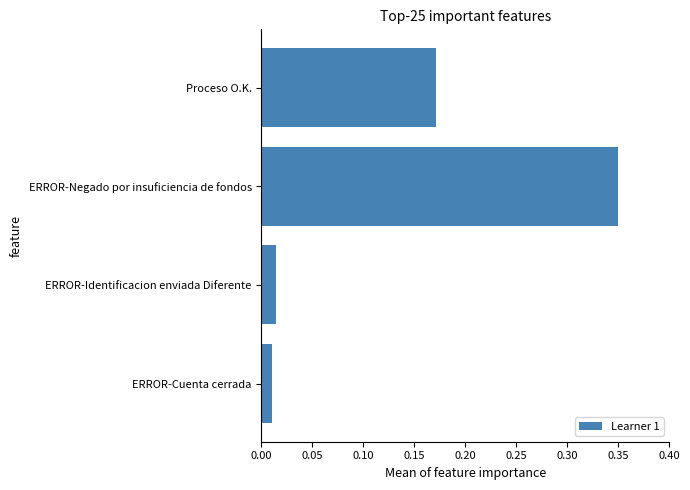

True or false: the data shows 0.0 at Proceso O.K..

False